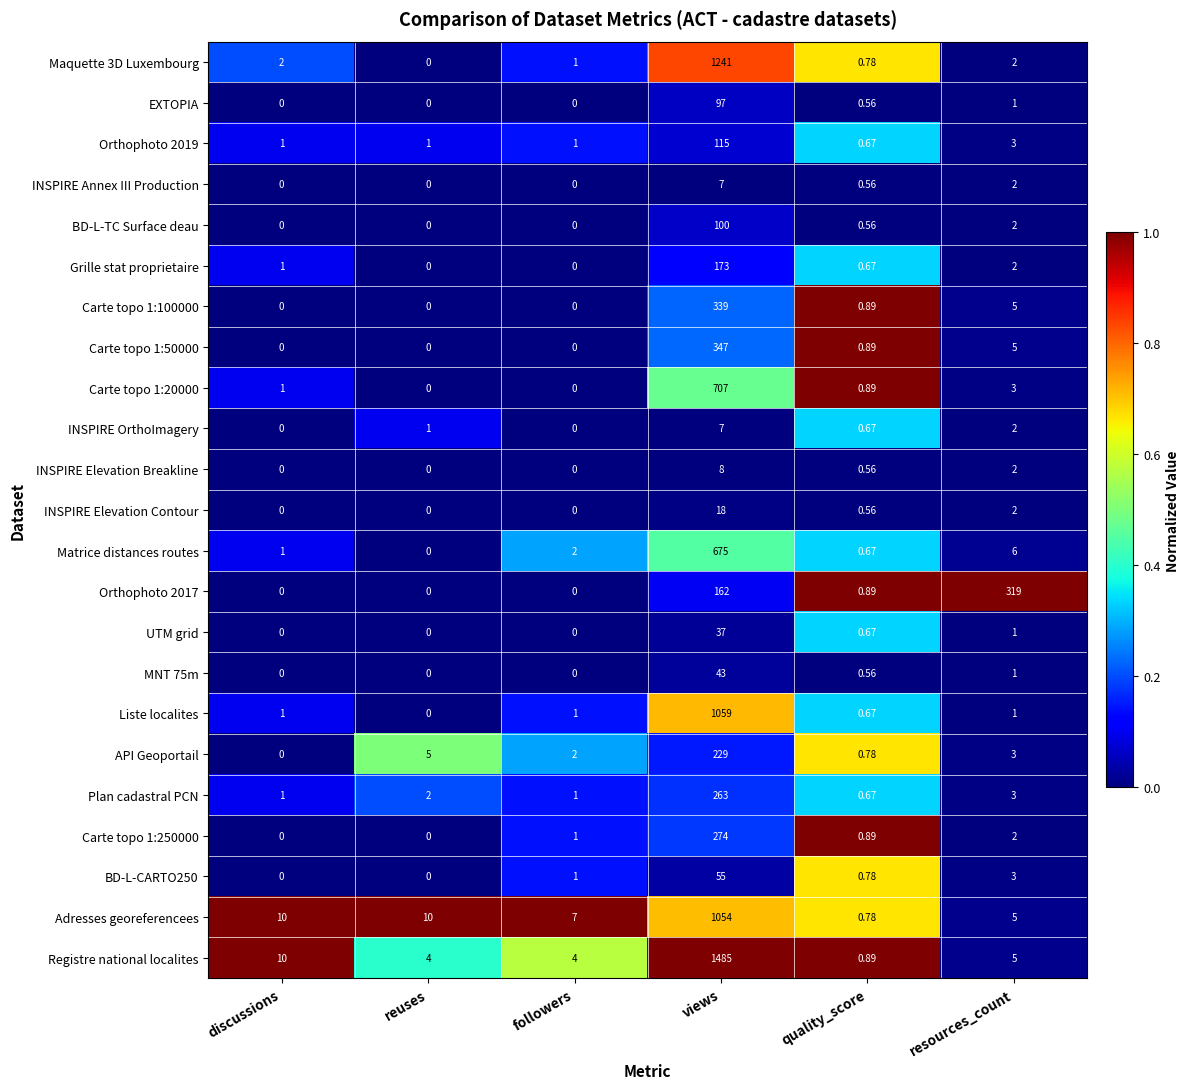

Is the value of INSPIRE Elevation Breakline at views greater than the value of BD-L-TC Surface deau at reuses?

Yes